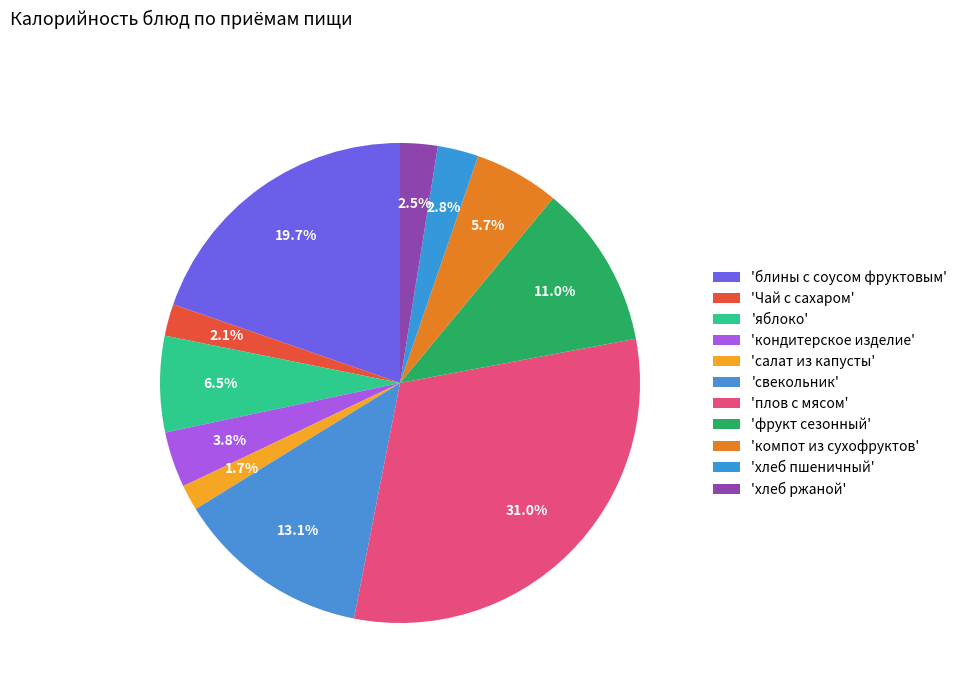

How many segments does this pie chart have?

11